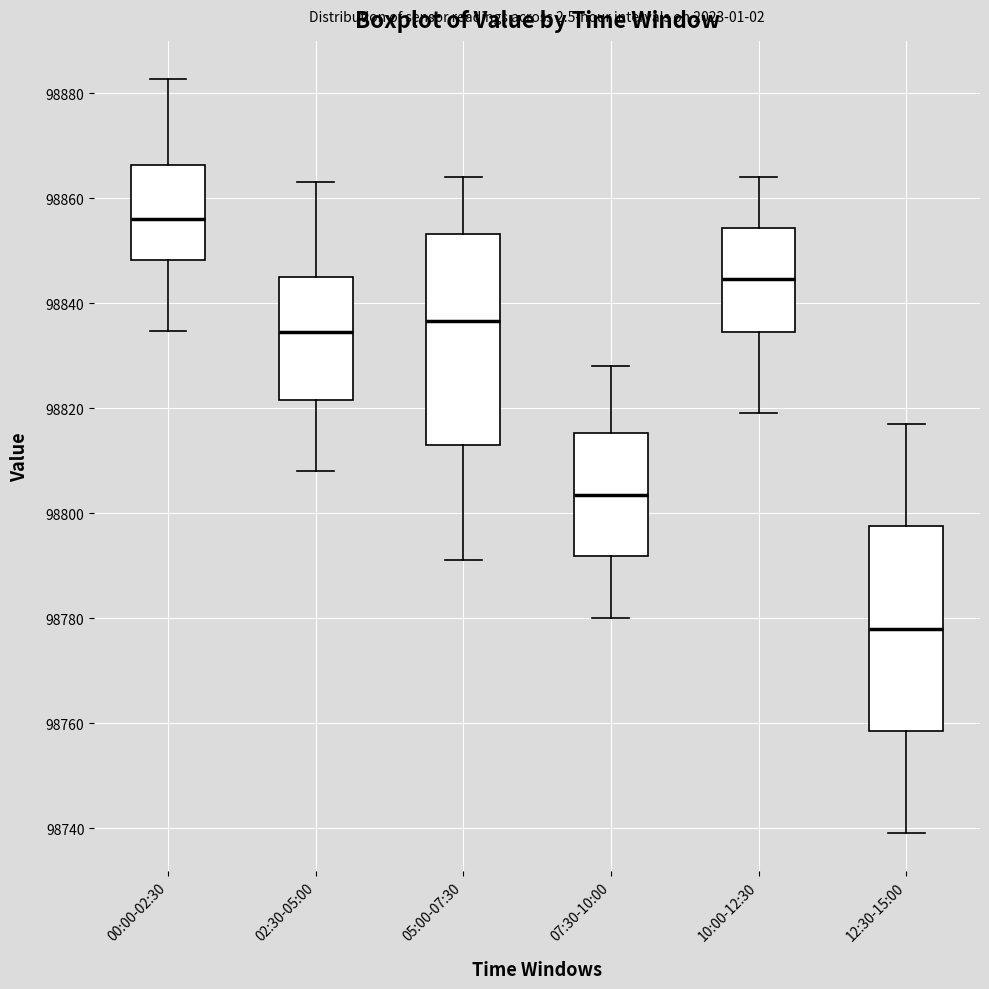

Reading left to right, transcribe this box plot: for each box, give where its median line is, the range the box spans, and where its two whiskers end, as read against the y-axis. The values are not printed on the chart, so give them approximately, as read against the axis.

00:00-02:30: median 98856, box 98848 to 98866, whiskers 98834 to 98882
02:30-05:00: median 98834, box 98822 to 98846, whiskers 98808 to 98864
05:00-07:30: median 98836, box 98814 to 98854, whiskers 98792 to 98864
07:30-10:00: median 98804, box 98792 to 98816, whiskers 98780 to 98828
10:00-12:30: median 98844, box 98834 to 98854, whiskers 98820 to 98864
12:30-15:00: median 98778, box 98758 to 98798, whiskers 98740 to 98818